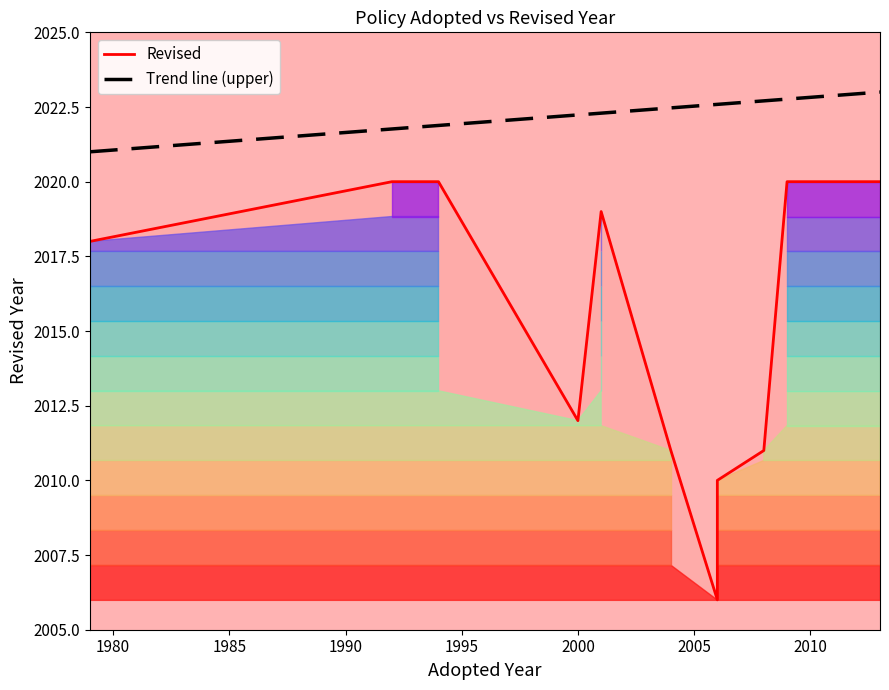

What is the lowest value of the Trend line (upper) series?

2021.0